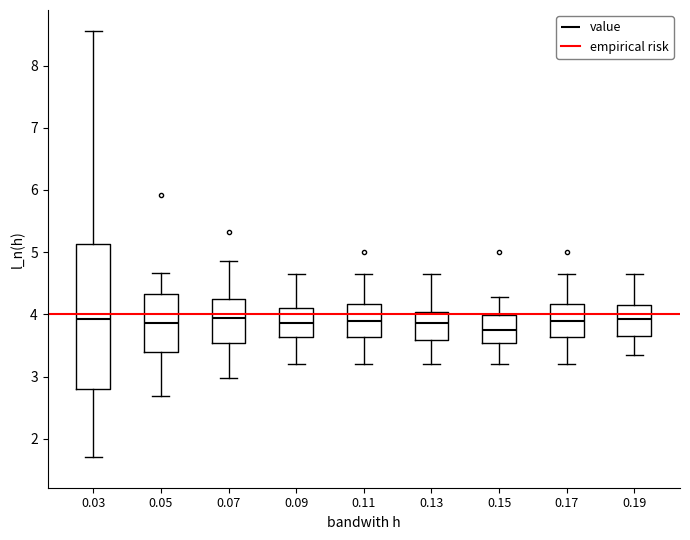

Comparing the boxes themselves (not the whiskers), which one is the tallest?

0.03